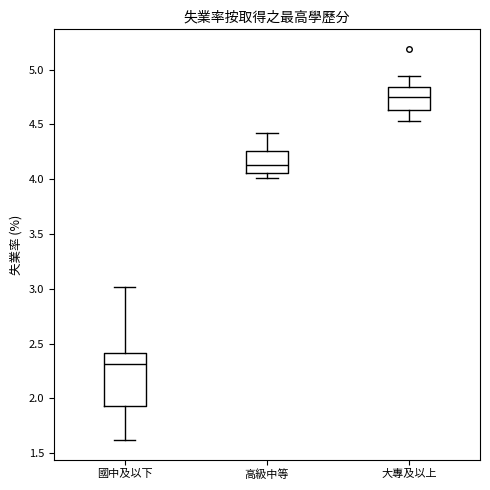

Where is the lower edge of the box for 國中及以下 on the y-axis? The values are not printed on the chart, so give them approximately, as read against the axis.

1.95